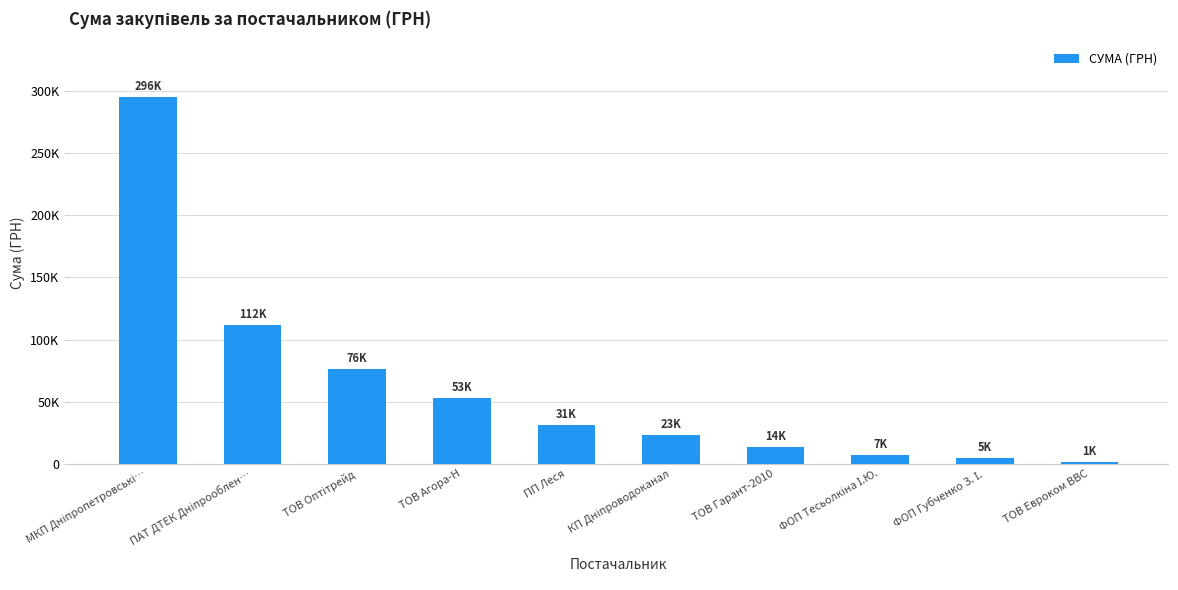

Does the chart contain stacked bars?

No